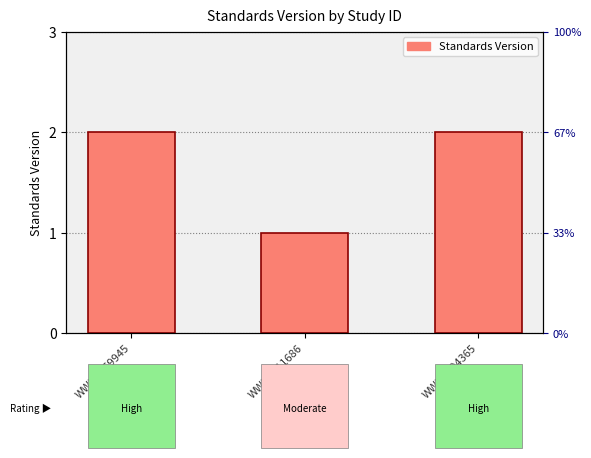

What is the label of the 3rd bar from the left?

WWHV094365